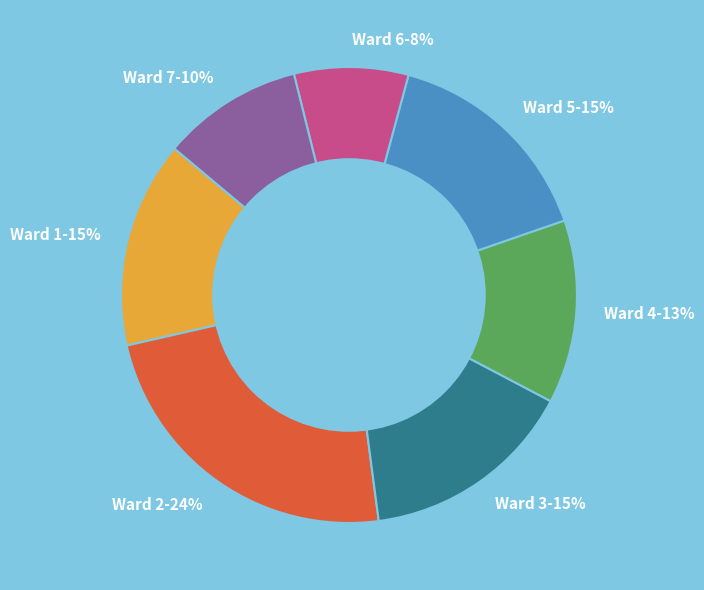

Does Ward 5-15% represent more than half of the total?

No